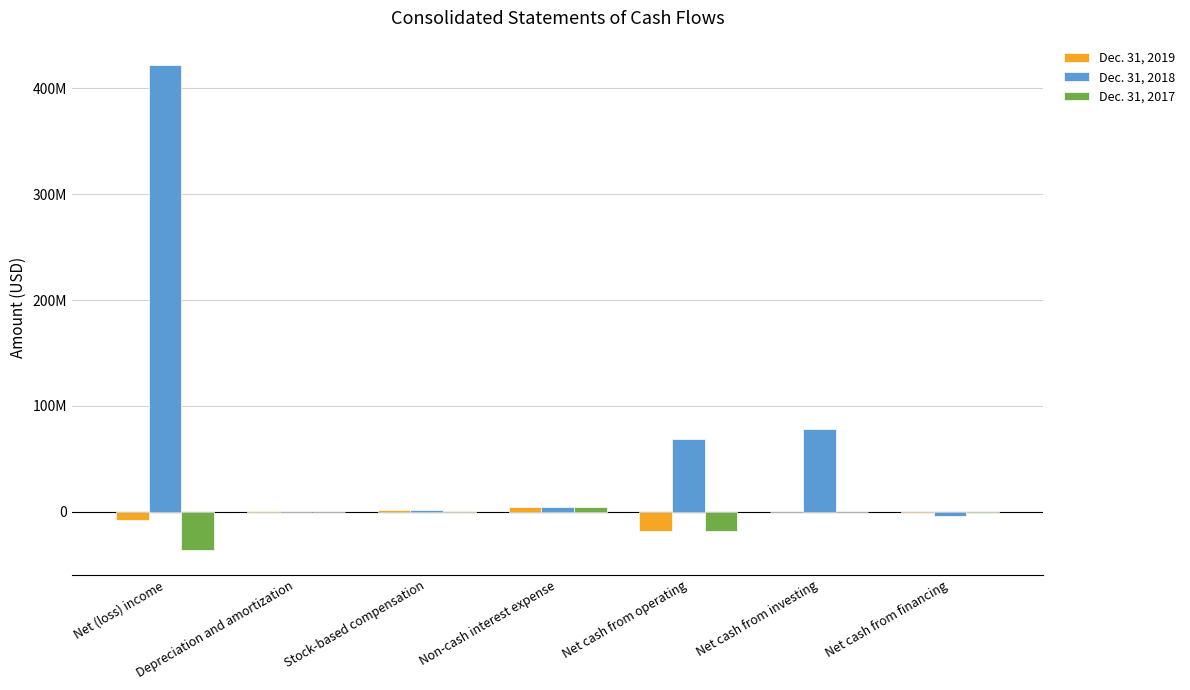

Which category has the lowest value in the Dec. 31, 2018 series?

Net cash from financing